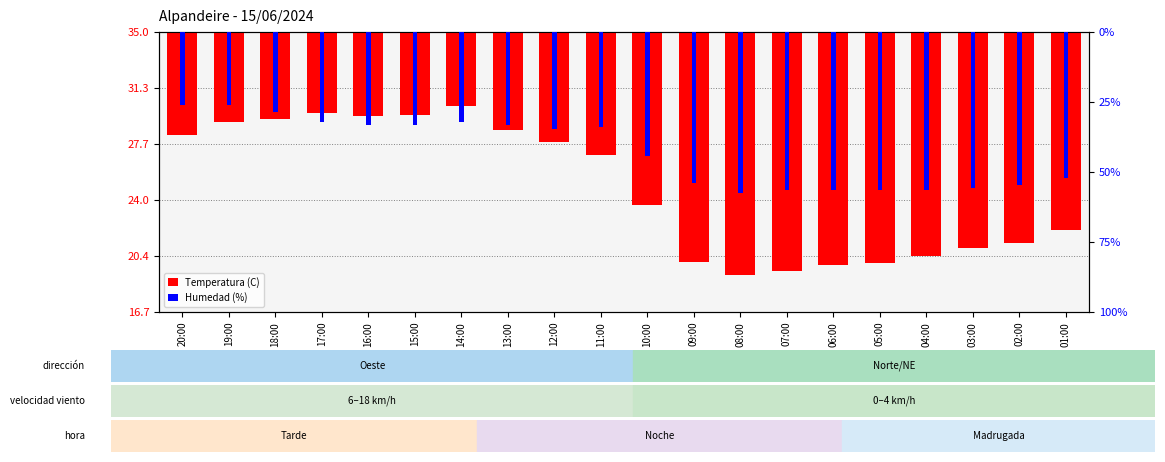

Where does the Humedad (%) series first go above -6?

20:00